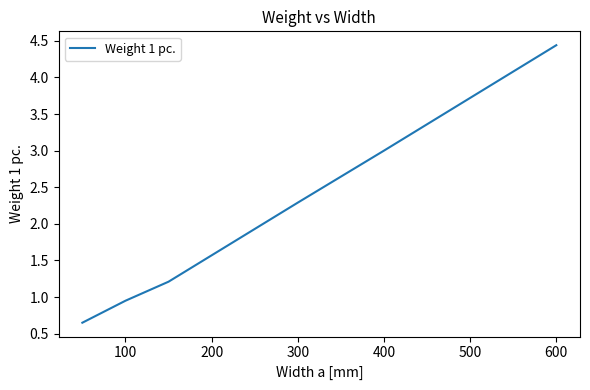

True or false: there are more than 0 points higher than both neighbors.

False